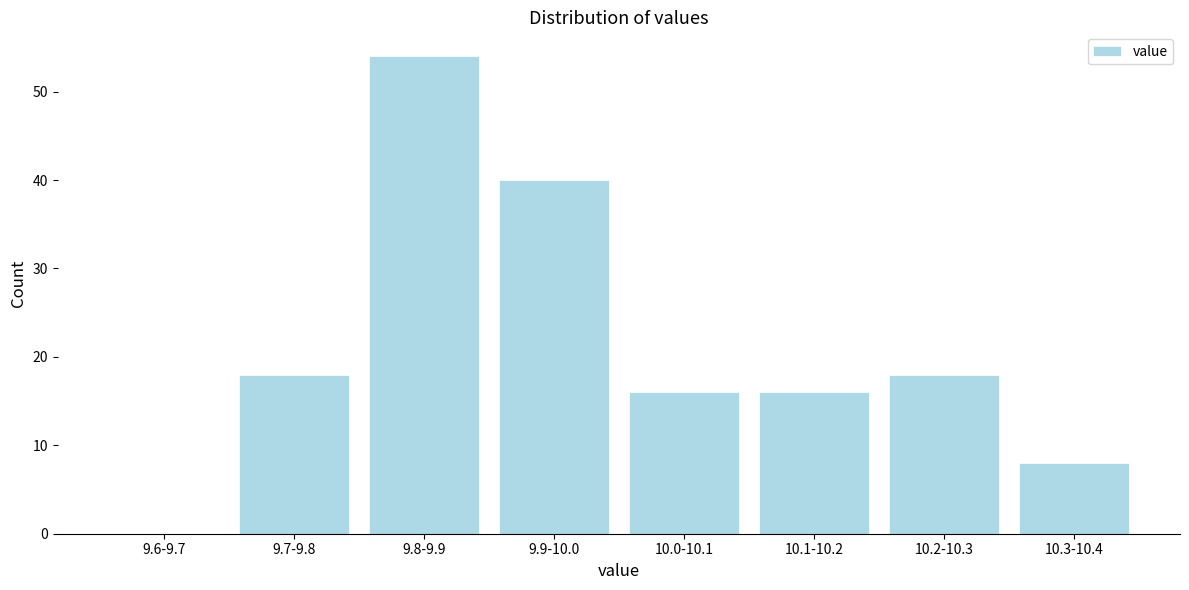

Reading left to right, list all the values displayed in this chart.

9.6-9.7=0	9.7-9.8=18	9.8-9.9=54	9.9-10.0=40	10.0-10.1=16	10.1-10.2=16	10.2-10.3=18	10.3-10.4=8